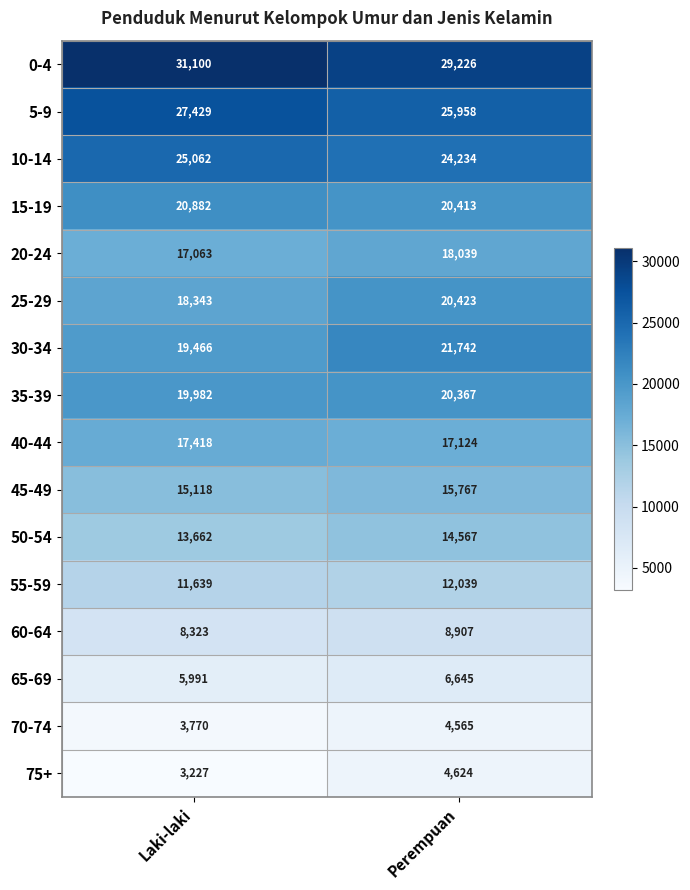

Where is 15-19 nearest to the value 20647?

Perempuan